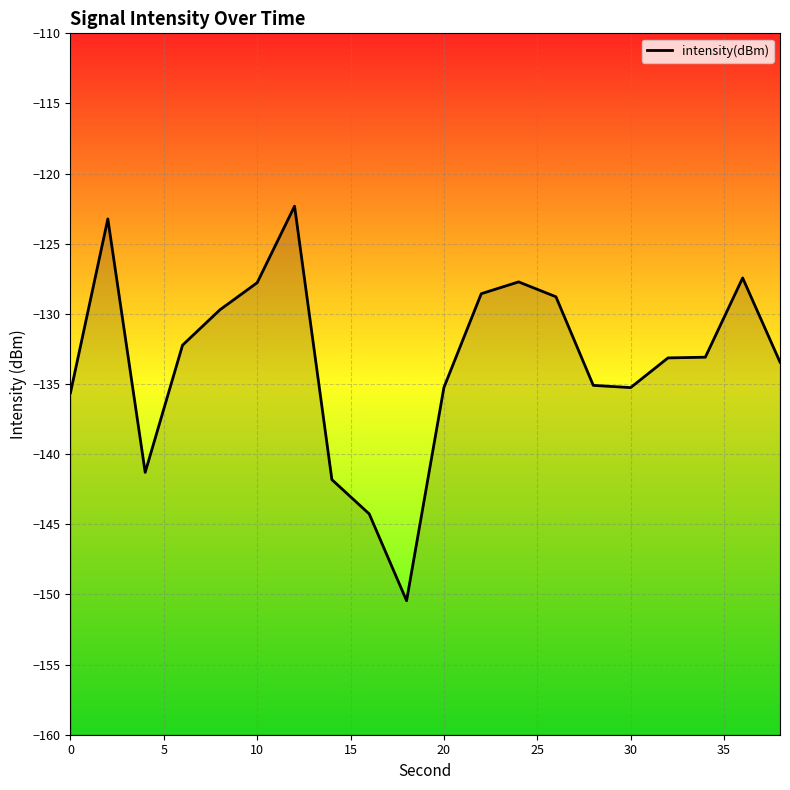

True or false: there are more than 0 points higher than both neighbors.

True